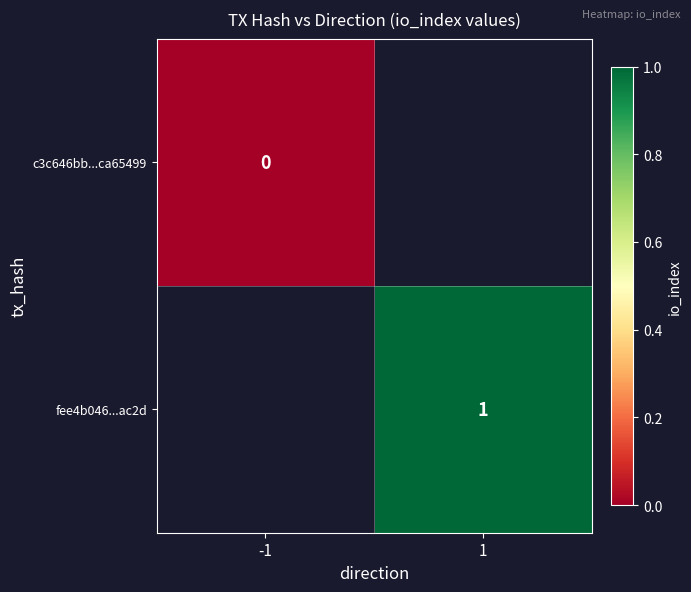

The value of fee4b046...ac2d at 1 is 1. True or false?

True